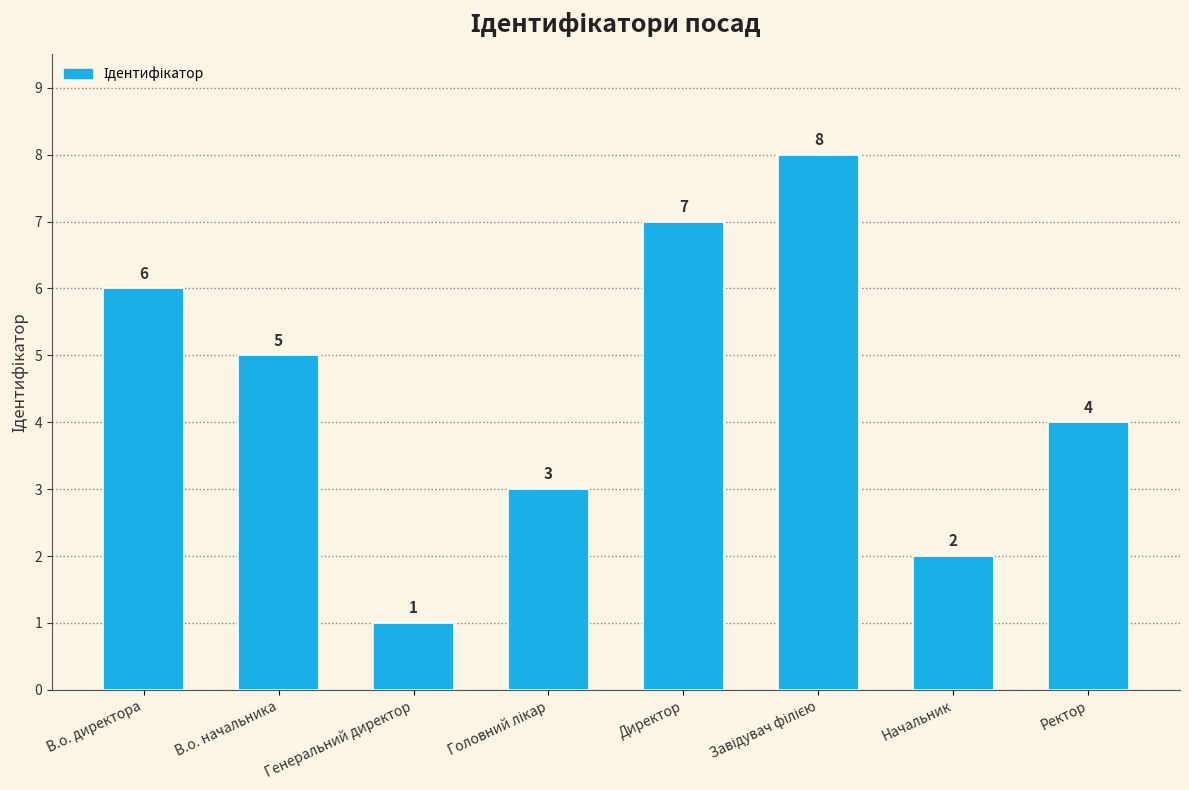

How many distinct data groups are displayed?

1